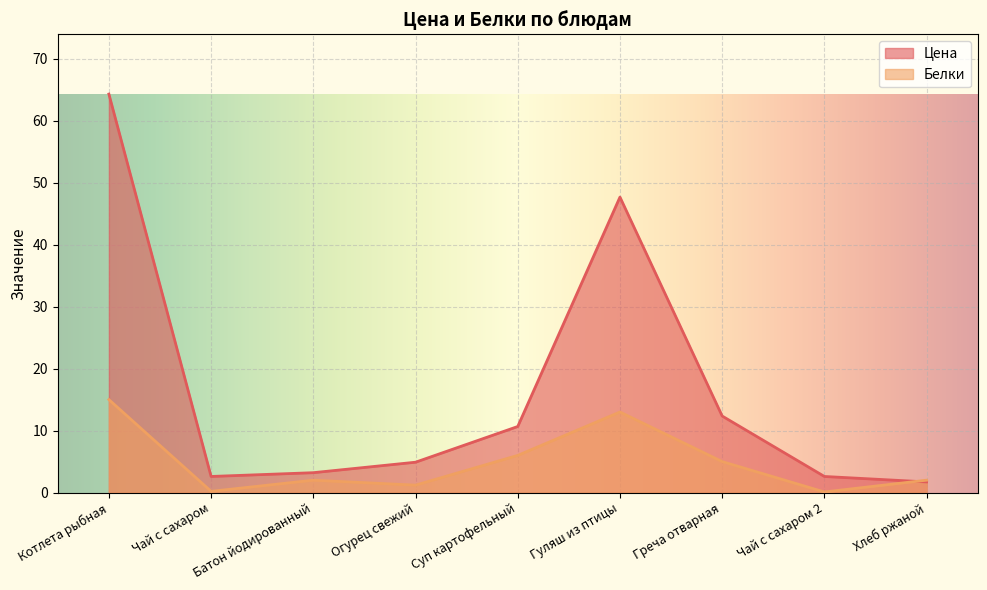

What is the value of the Белки point at the 2nd from the left?

0.2